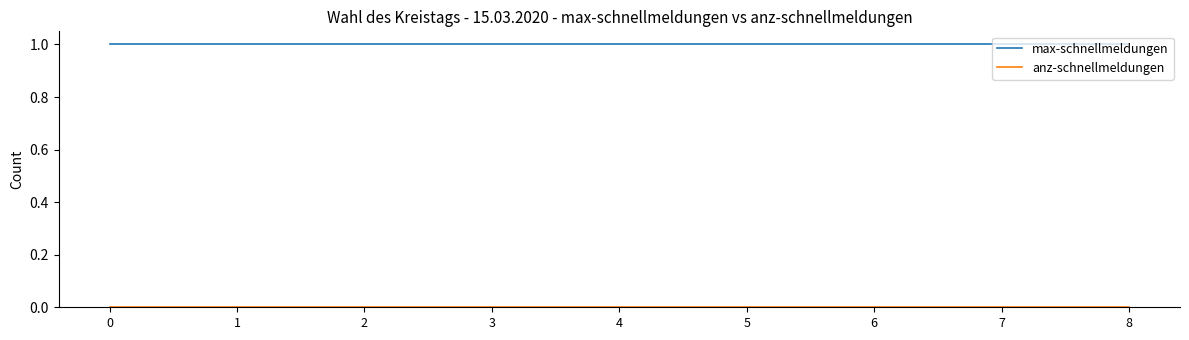

What is the sum of all max-schnellmeldungen values?

9